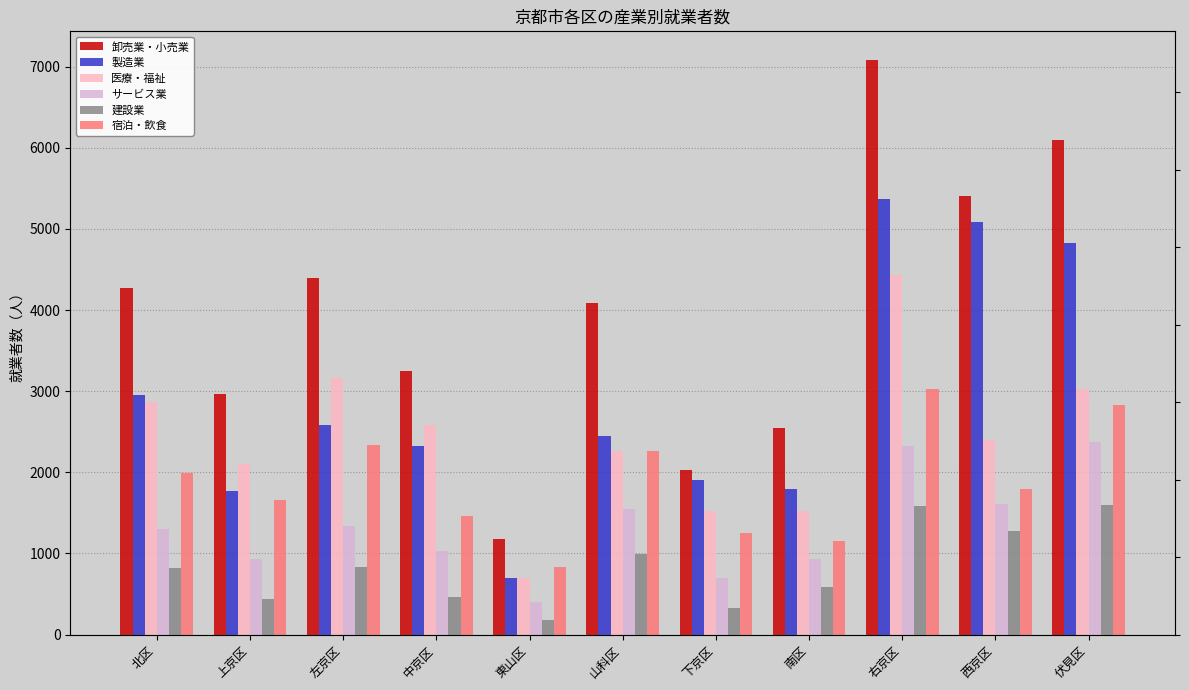

Are the bars grouped side by side (vs. stacked)?

Yes